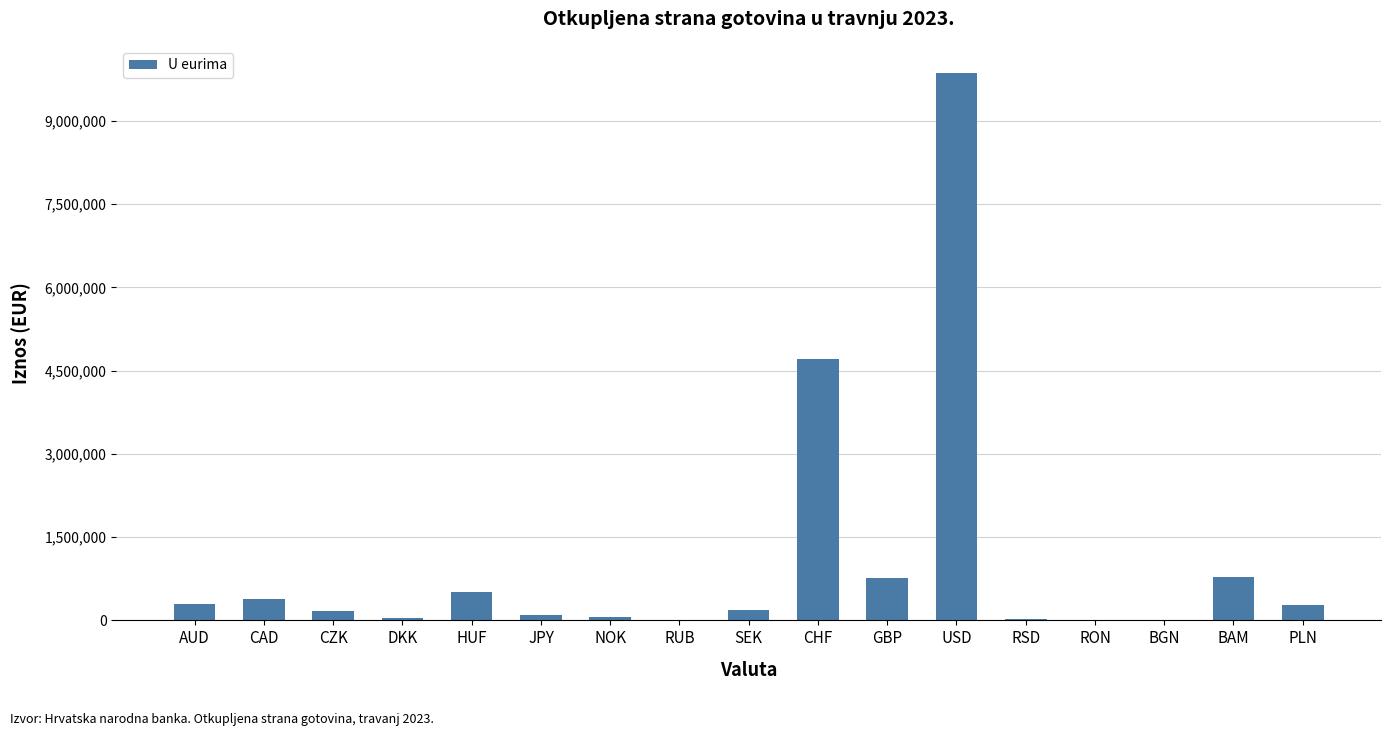

Read the value at BAM.

787614